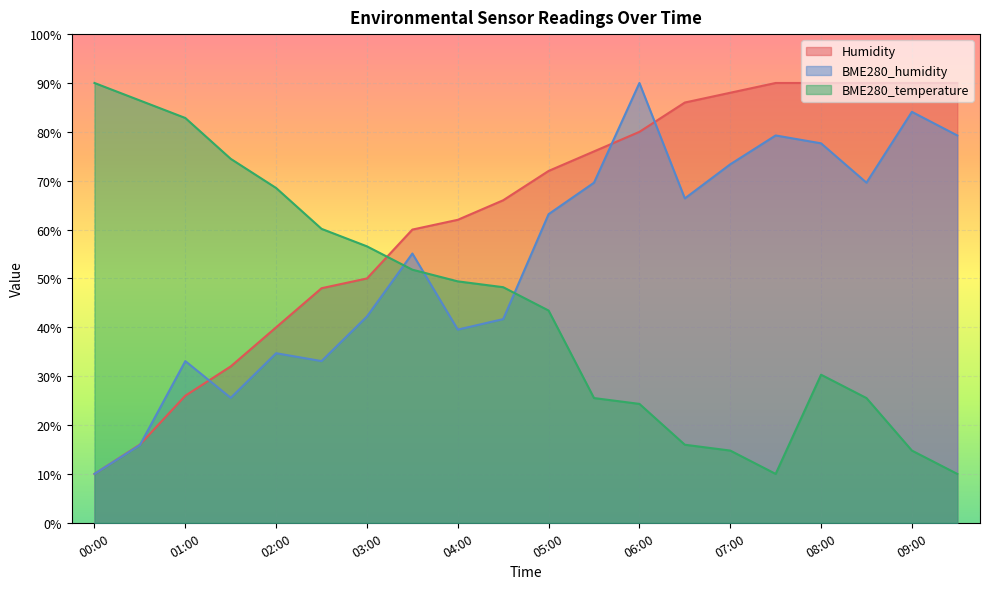

Reading left to right, transcribe all the data shown in this chart.

Humidity: 10.0	16.0	26.0	32.0	40.0	48.0	50.0	60.0	62.0	66.0	72.0	76.0	80.0	86.0	88.0	90.0	90.0	90.0	90.0	90.0
BME280_humidity: 10.0	15.9	33.1	25.6	34.7	33.1	42.2	55.1	39.5	41.7	63.2	69.6	90.0	66.4	73.4	79.3	77.7	69.6	84.1	79.3
BME280_temperature: 90.0	86.4	82.8	74.5	68.5	60.1	56.6	51.8	49.4	48.2	43.4	25.5	24.3	16.0	14.8	10.0	30.3	25.5	14.8	10.0